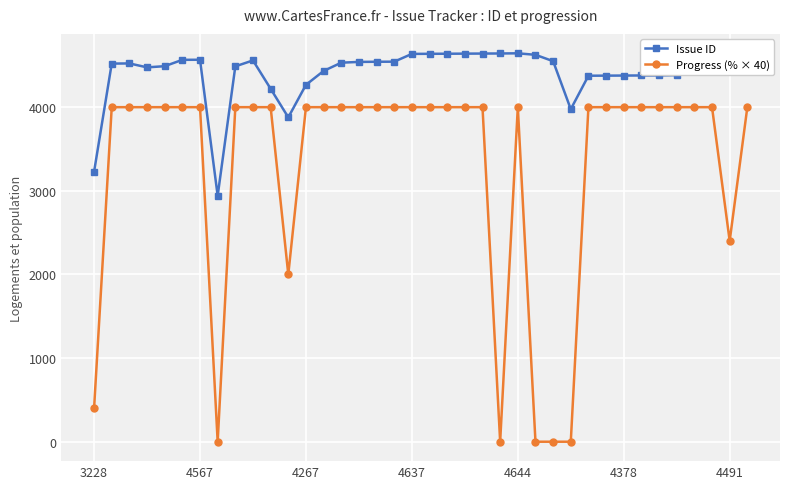

Which series has the widest spread of values?

Progress (% × 40)